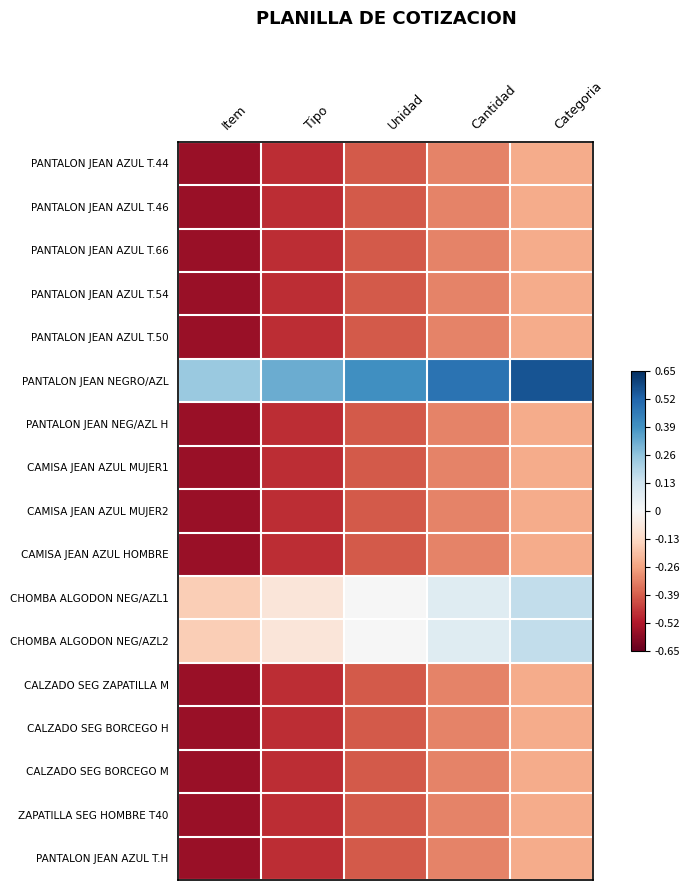

What is the greatest value displayed?

0.6